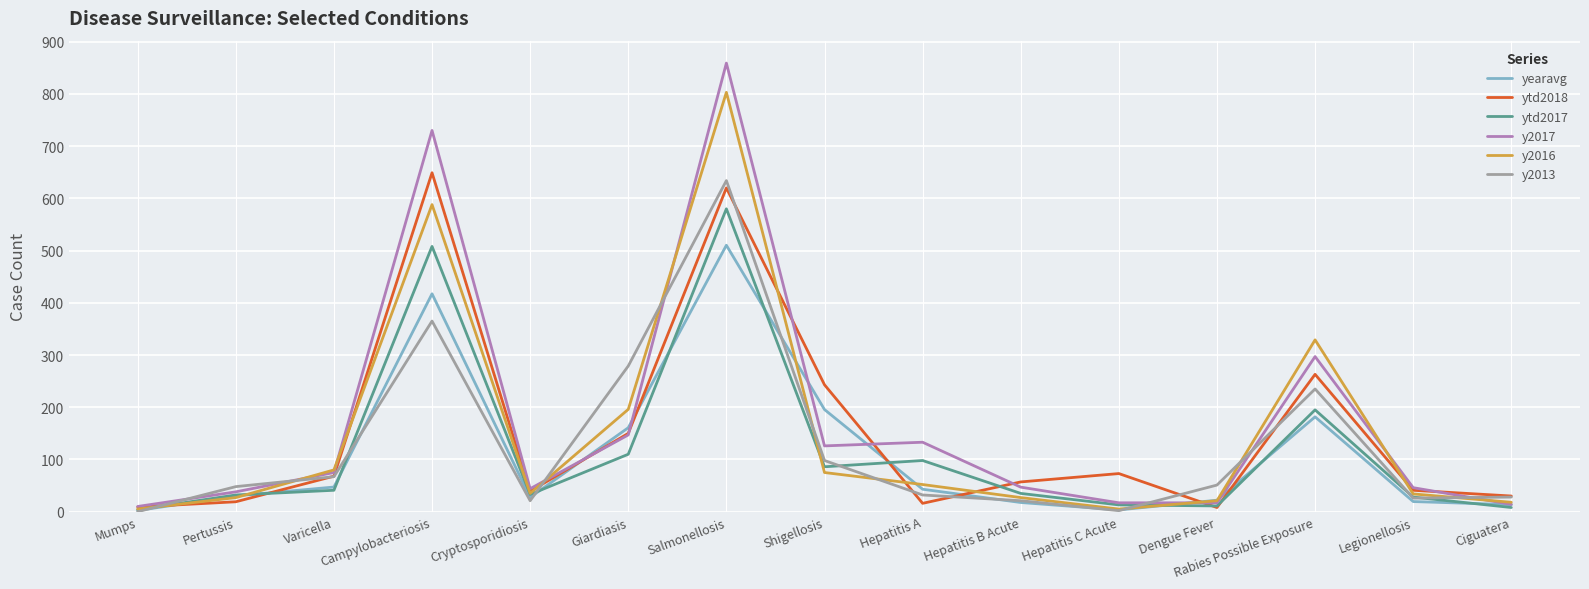

Is it true that yearavg equals 17.6 at Hepatitis B Acute?

True